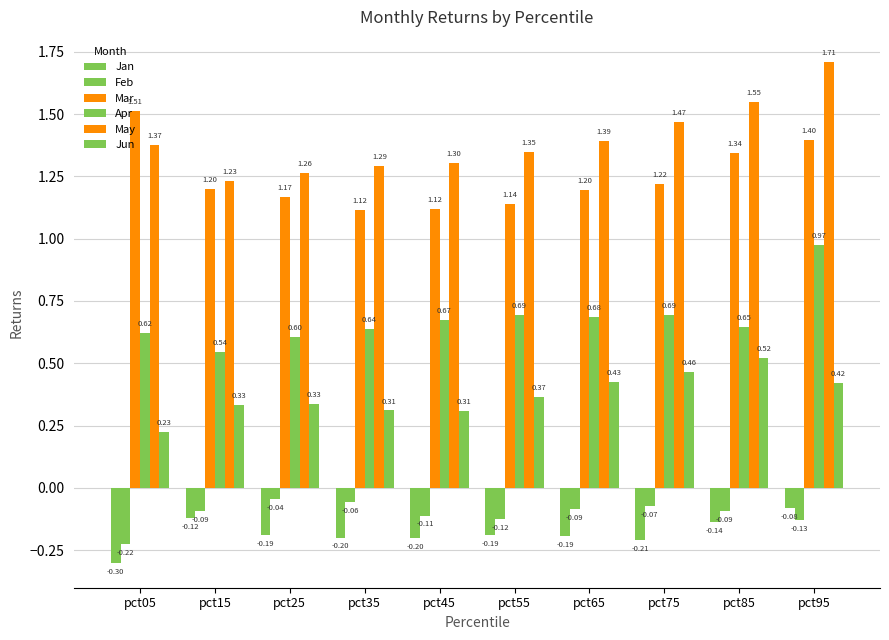

What is the value of the May bar at the 5th from the left?

1.3